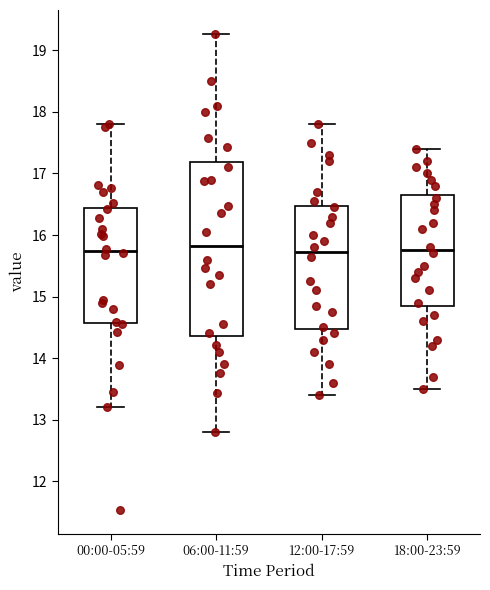

Reading left to right, transcribe this box plot: for each box, give where its median line is, the range the box spans, and where its two whiskers end, as read against the y-axis. The values are not printed on the chart, so give them approximately, as read against the axis.

00:00-05:59: median 15.7, box 14.6 to 16.4, whiskers 13.2 to 17.8
06:00-11:59: median 15.8, box 14.4 to 17.2, whiskers 12.8 to 19.3
12:00-17:59: median 15.7, box 14.5 to 16.5, whiskers 13.4 to 17.8
18:00-23:59: median 15.8, box 14.9 to 16.7, whiskers 13.5 to 17.4